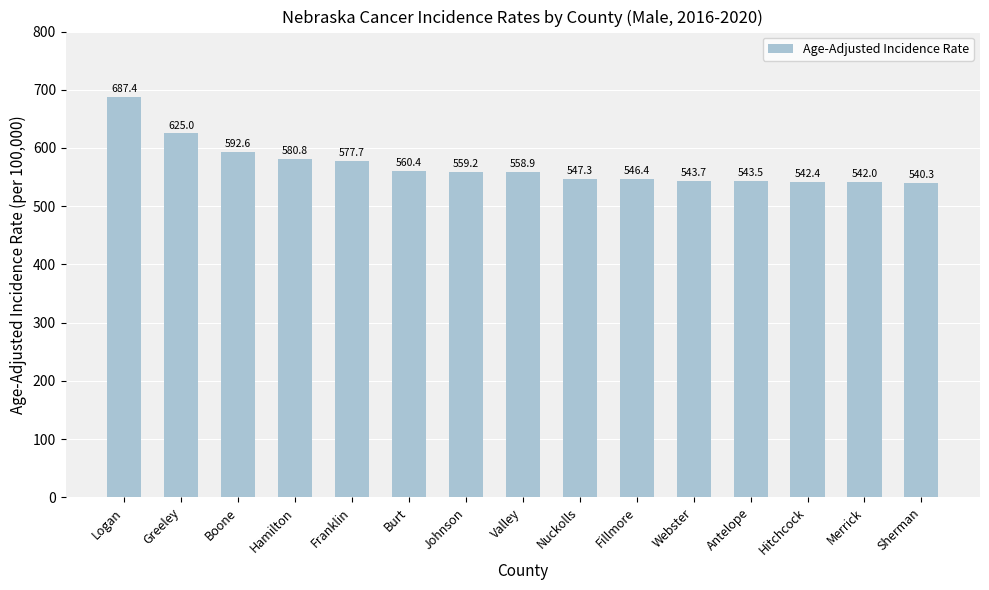

Which category has the lowest value across all series?

Sherman